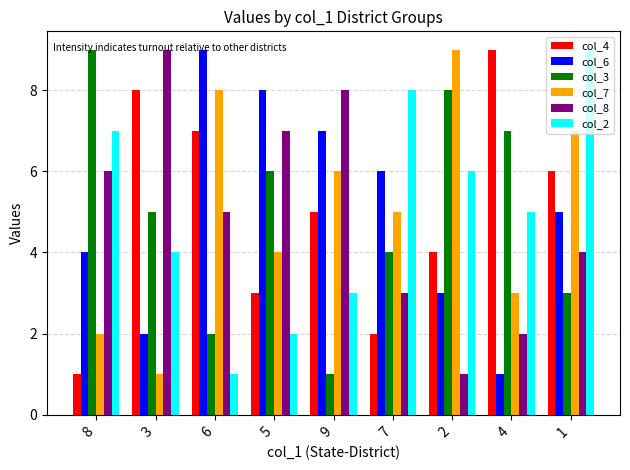

At 5, list the series in order from largest to smallest.

col_6, col_8, col_3, col_7, col_4, col_2